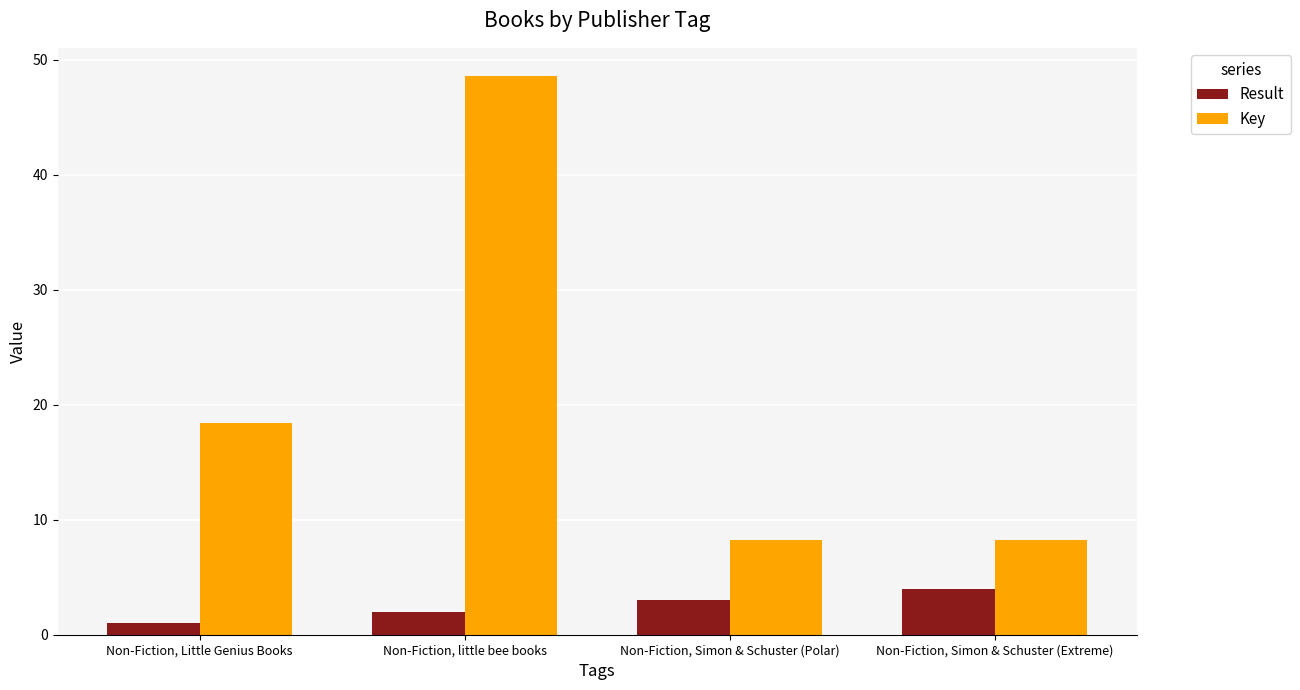

Reading left to right, what are all the values shown in this chart?

Result: 1.0	2.0	3.0	4.0
Key: 18.4	48.6	8.2	8.2